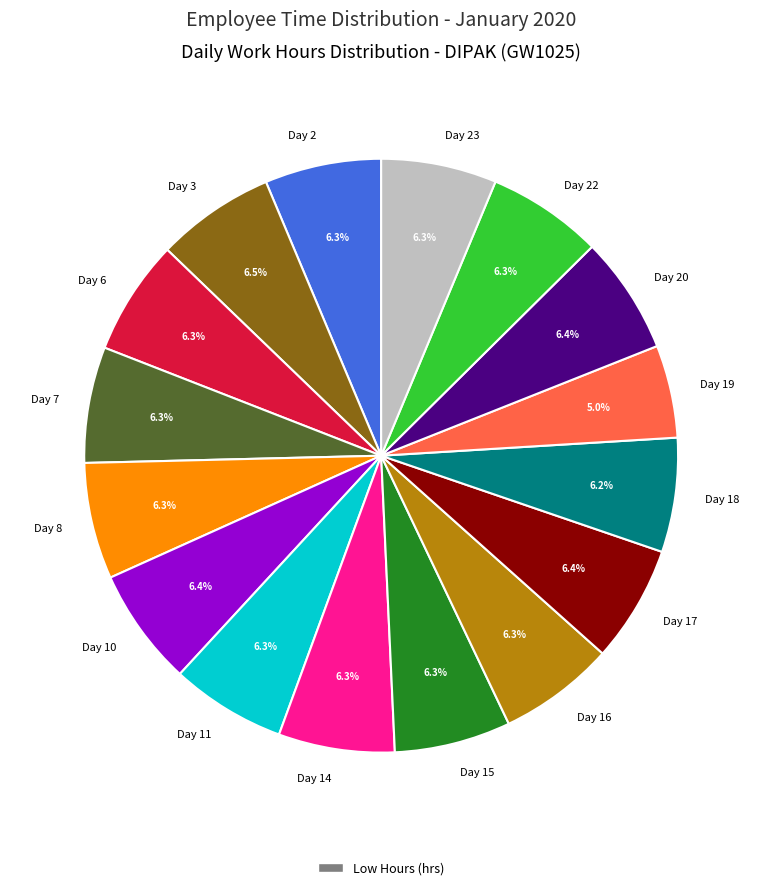

Count the number of slices in the pie.

16